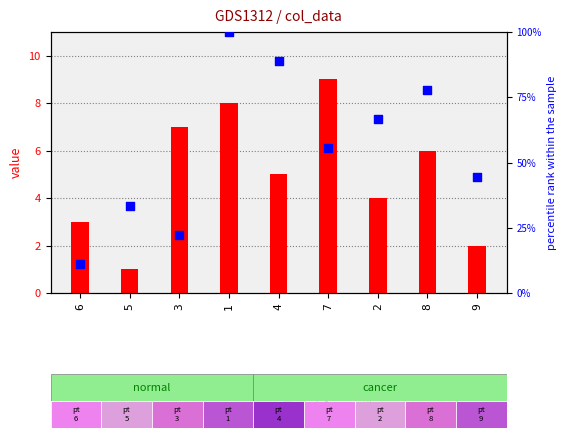

What is the total value across all series at 7?

64.6